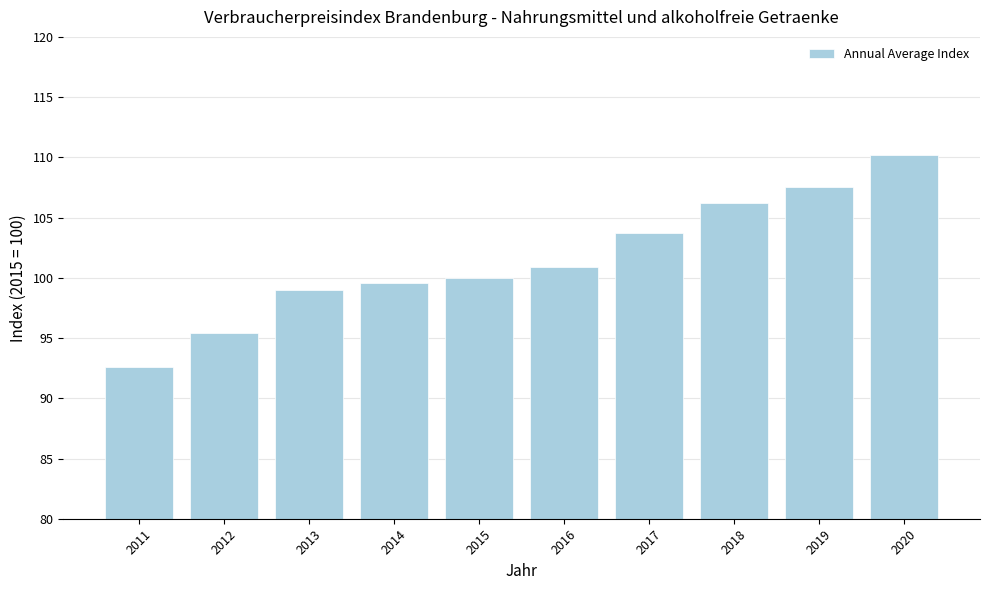

What is the approximate value at 2020?

110.2